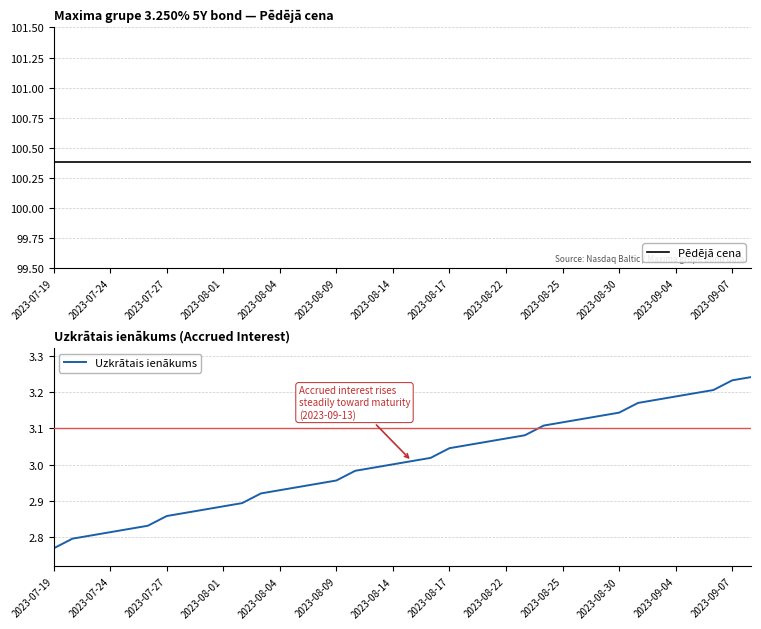

True or false: Uzkrātais ienākums has a value of 1.0 at 2023-08-01.

False